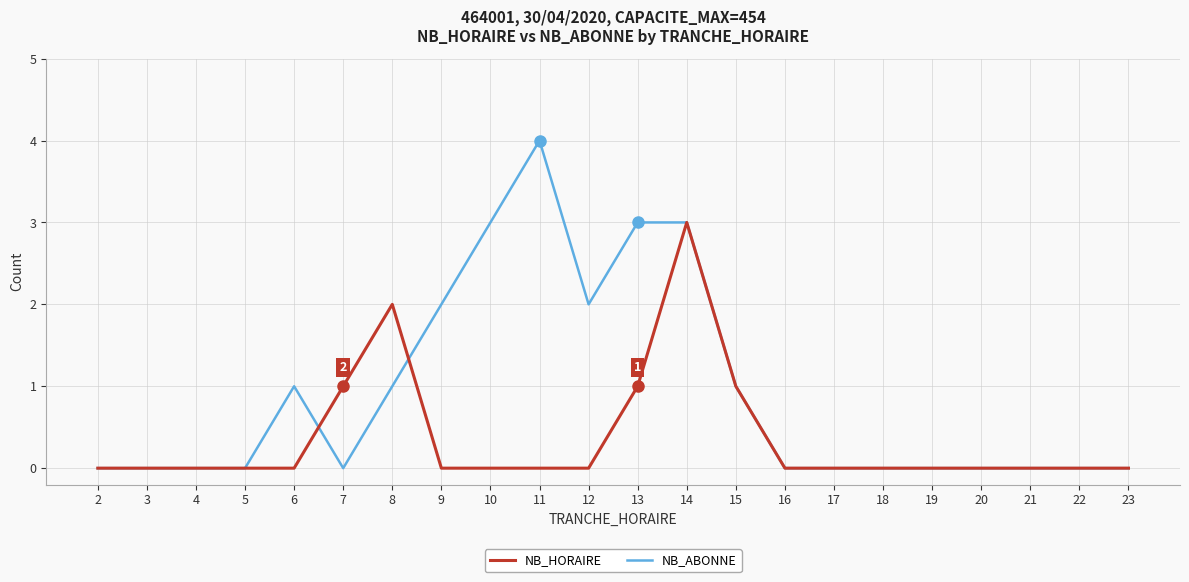

At which category is the sum across all series the highest?

14